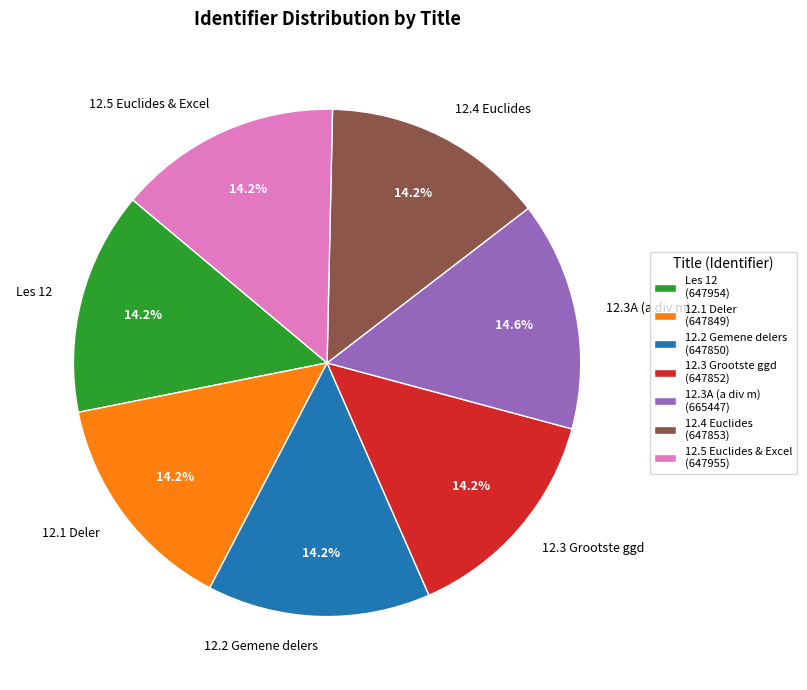

Combined, do 12.2 Gemene delers and 12.4 Euclides account for over 50%?

No